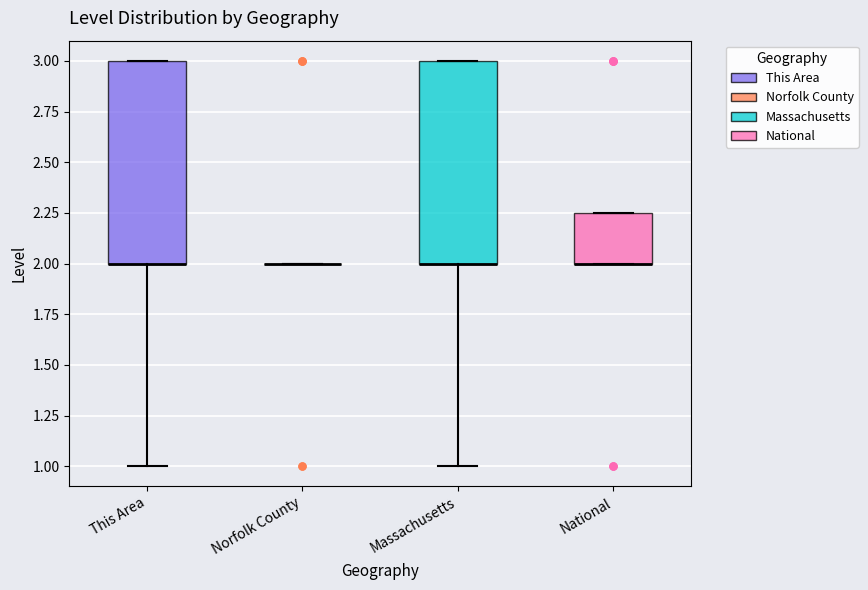

Where is the lower edge of the box for National on the y-axis? The values are not printed on the chart, so give them approximately, as read against the axis.

2.00